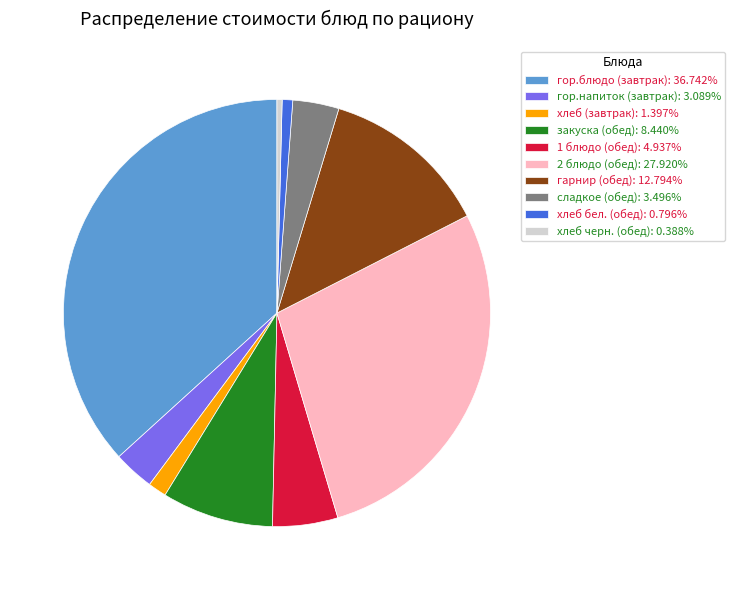

Approximately how many times larger is the value at 1 блюдо (обед) compared to закуска (обед)?

0.6